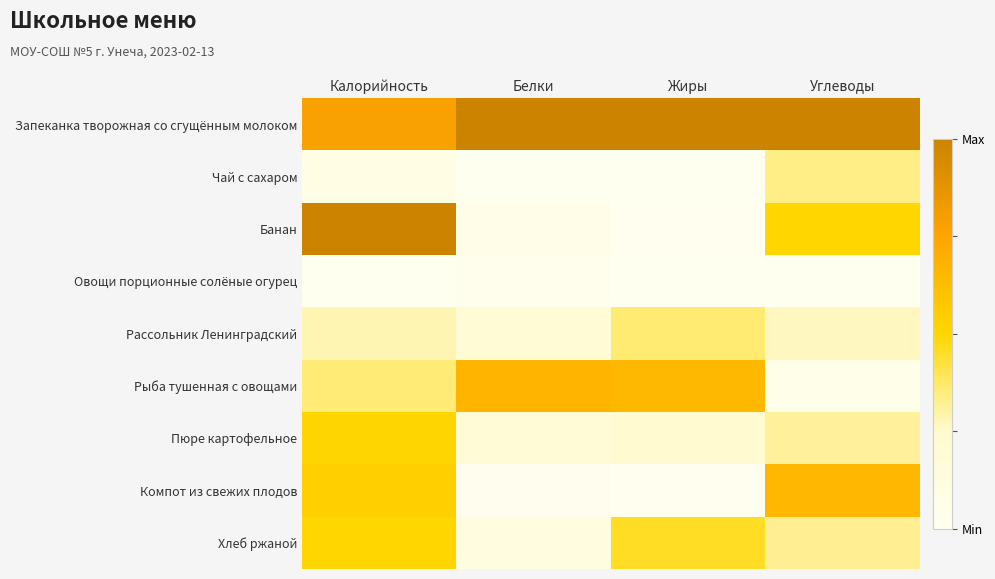

What is the total value across all series at Жиры?

2.7